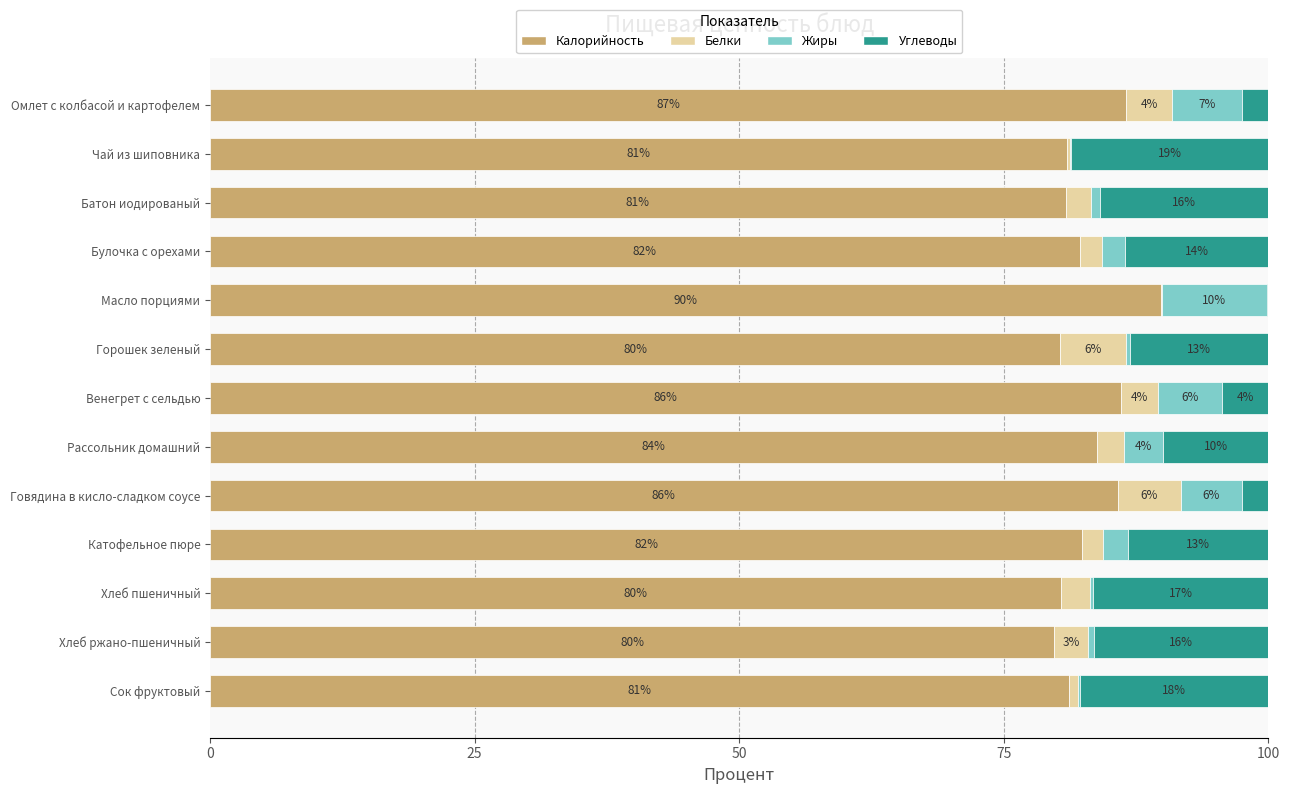

What is the maximum value for Калорийность?

89.9